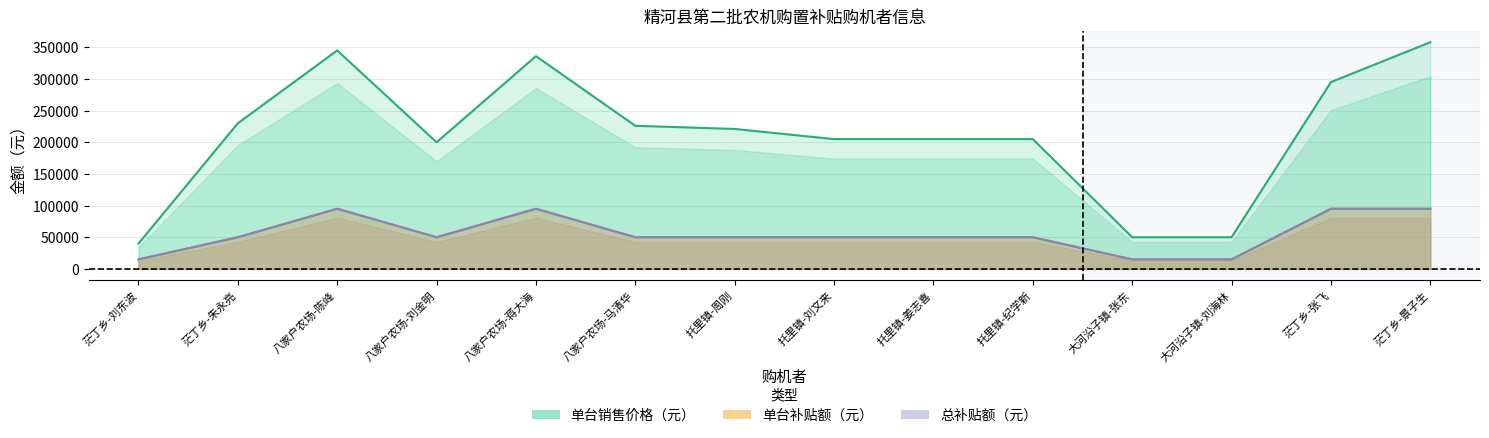

How many data points in 单台销售价格（元） are less than 221000?

7